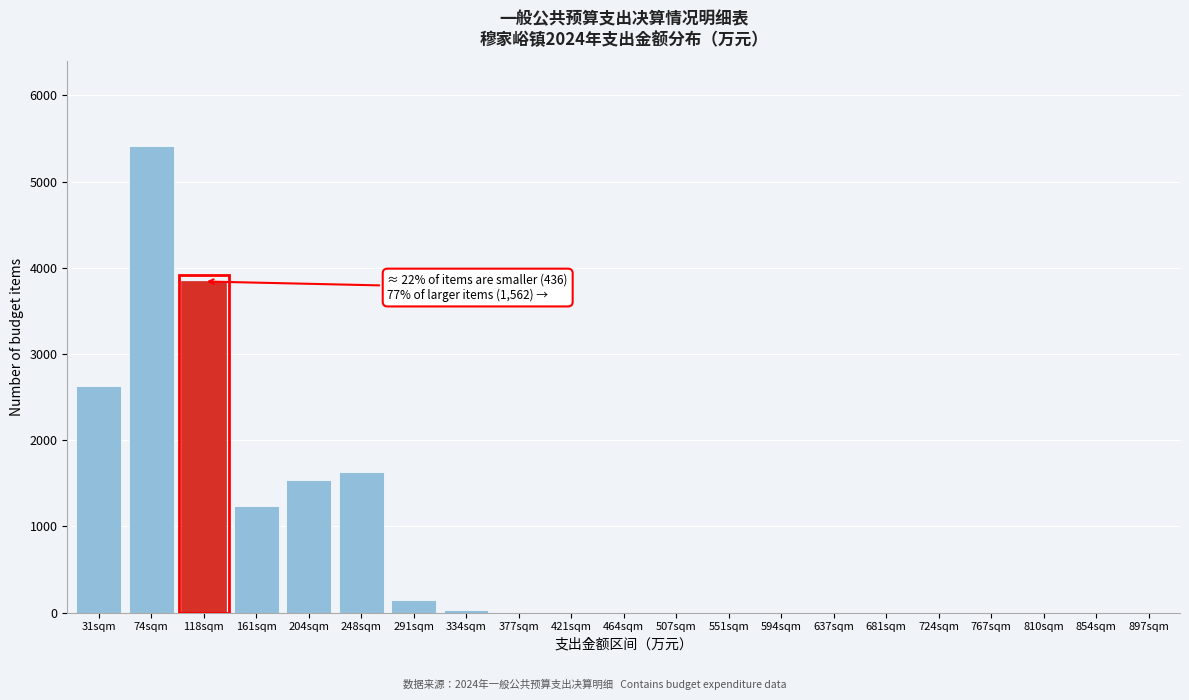

Reading left to right, list all the values displayed in this chart.

31sqm=2629	74sqm=5417	118sqm=3841	161sqm=1240	204sqm=1538	248sqm=1634	291sqm=145	334sqm=29	377sqm=0	421sqm=0	464sqm=0	507sqm=0	551sqm=0	594sqm=0	637sqm=0	681sqm=0	724sqm=0	767sqm=0	810sqm=0	854sqm=0	897sqm=0